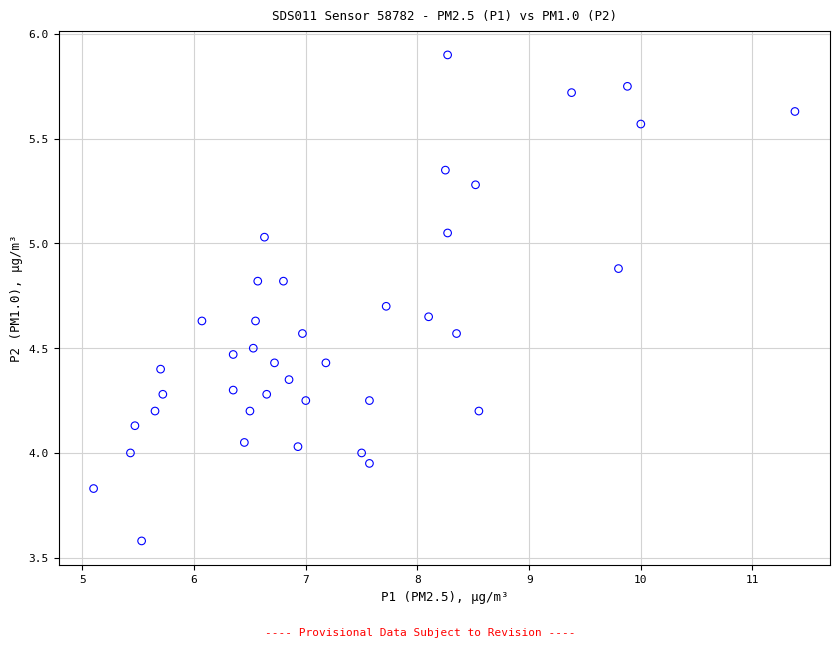

What is the range of Y values (max minus min)?

2.3